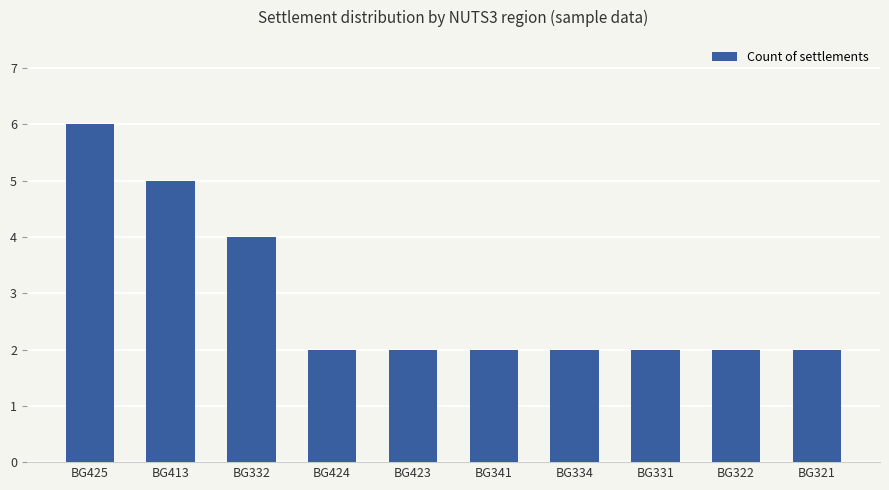

Read the value at BG332.

4